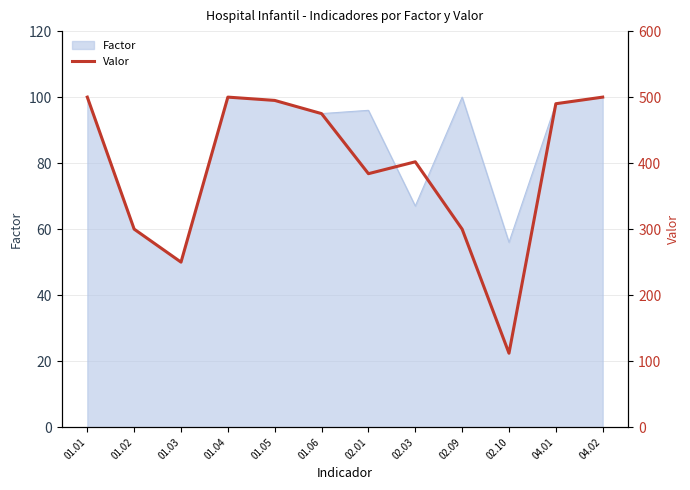

Where is the data nearest to the value 306?

01.02